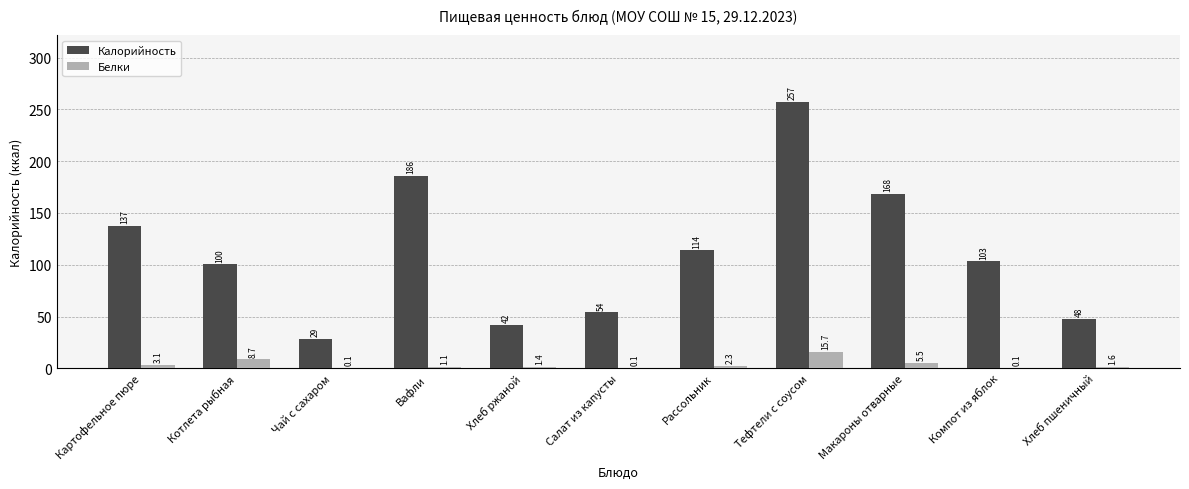

What is the total value across all series at Котлета рыбная?

109.1